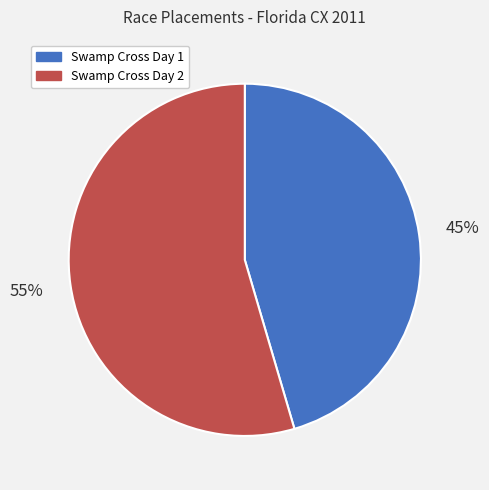

To the nearest percent, what is the average slice percentage?

50%